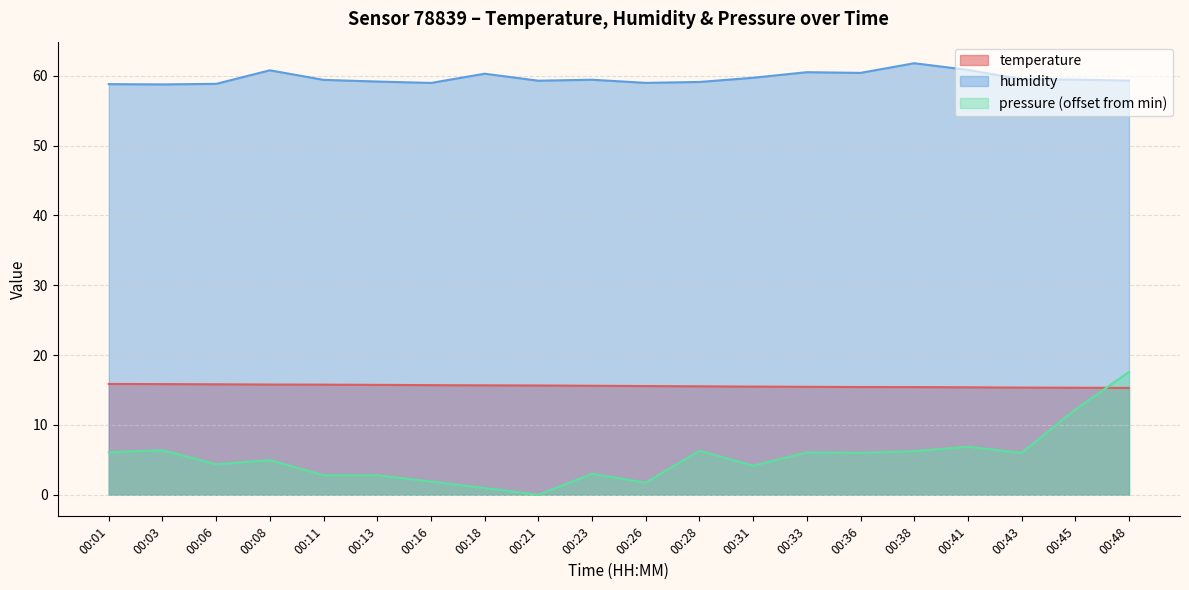

What are all the series names shown in the legend?

temperature, humidity, pressure (offset from min)